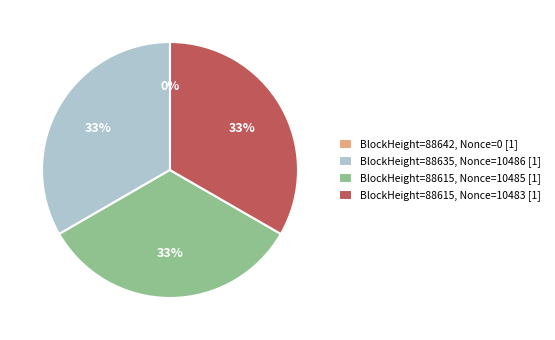

Approximately how many times larger is the value at BlockHeight=88615, Nonce=10483 [1] compared to BlockHeight=88615, Nonce=10485 [1]?

1.0